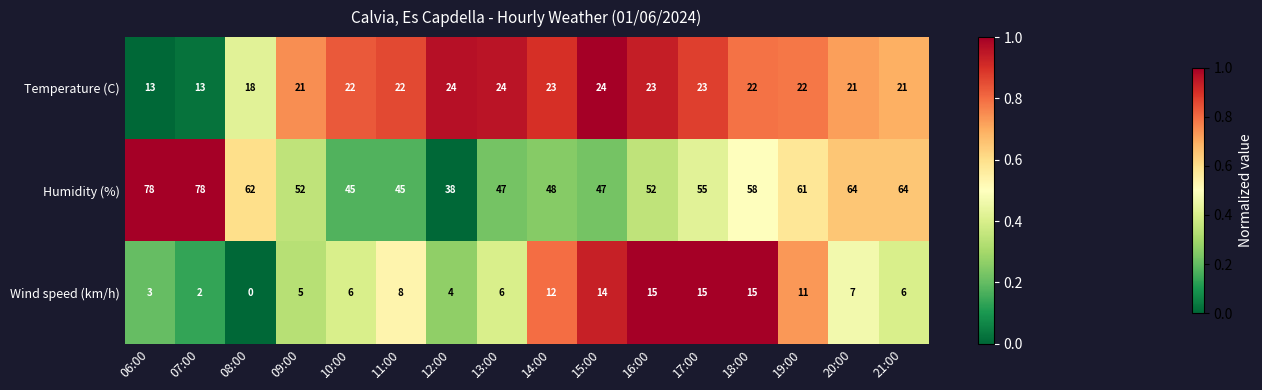

What is the average value of the Humidity (%) series?

56